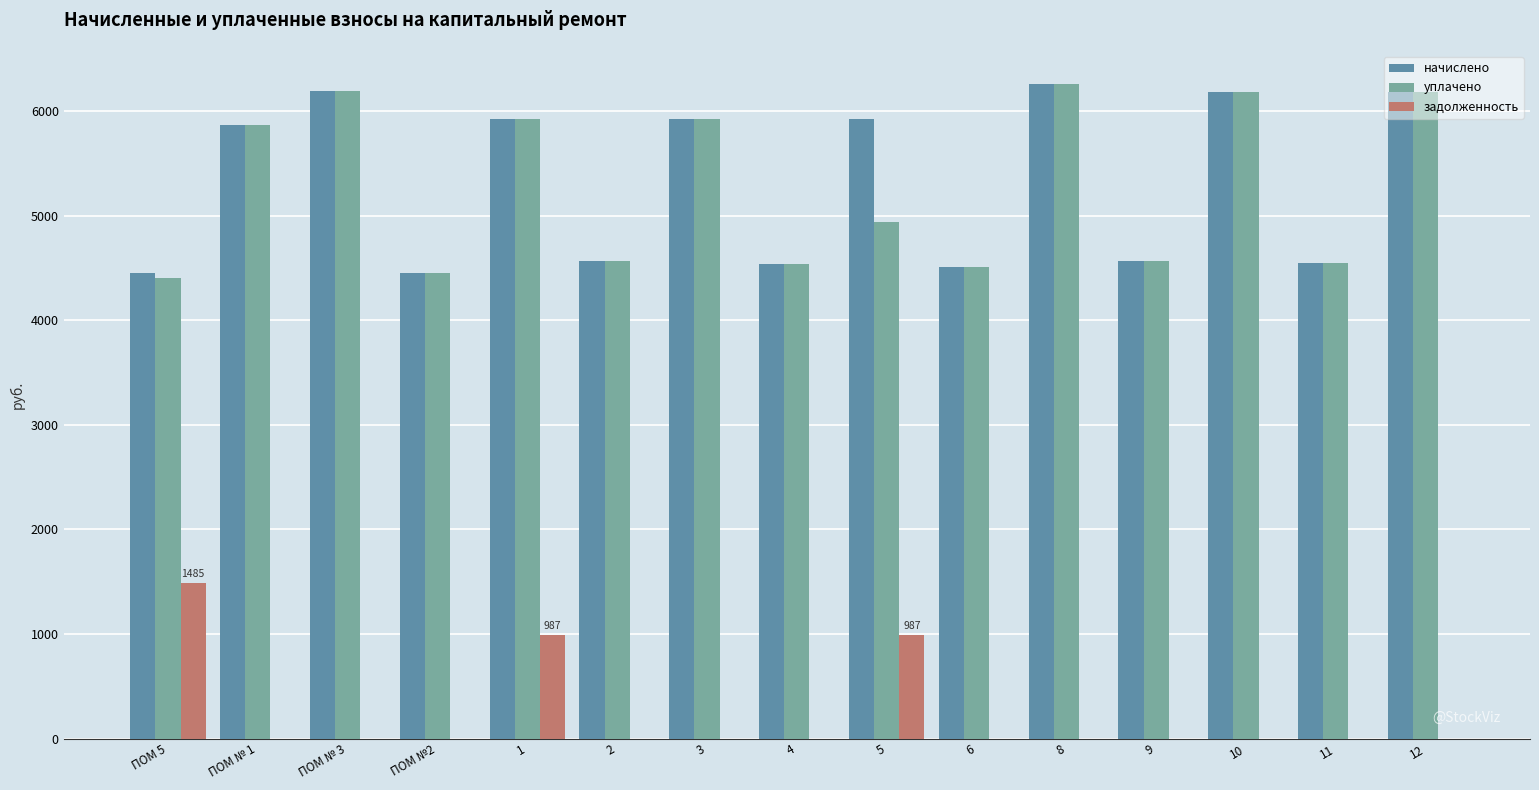

What is the maximum value for задолженность?

1484.9